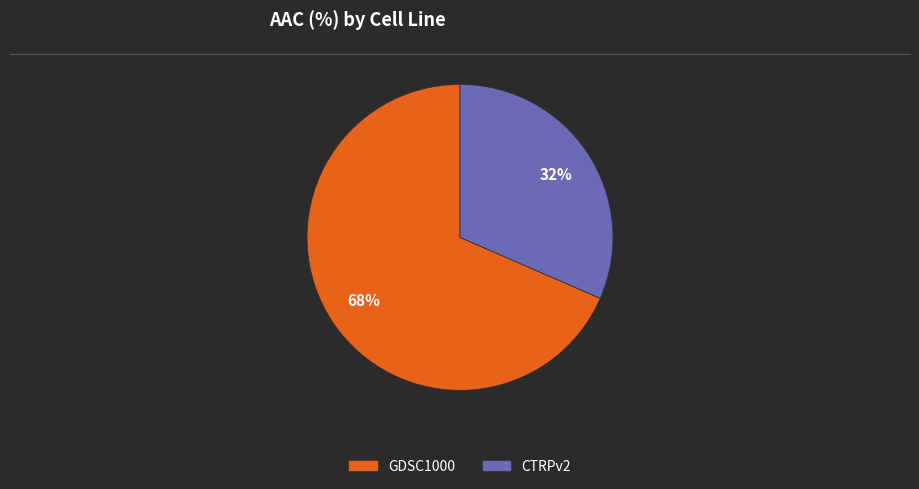

Is GDSC1000 the majority of the pie?

Yes